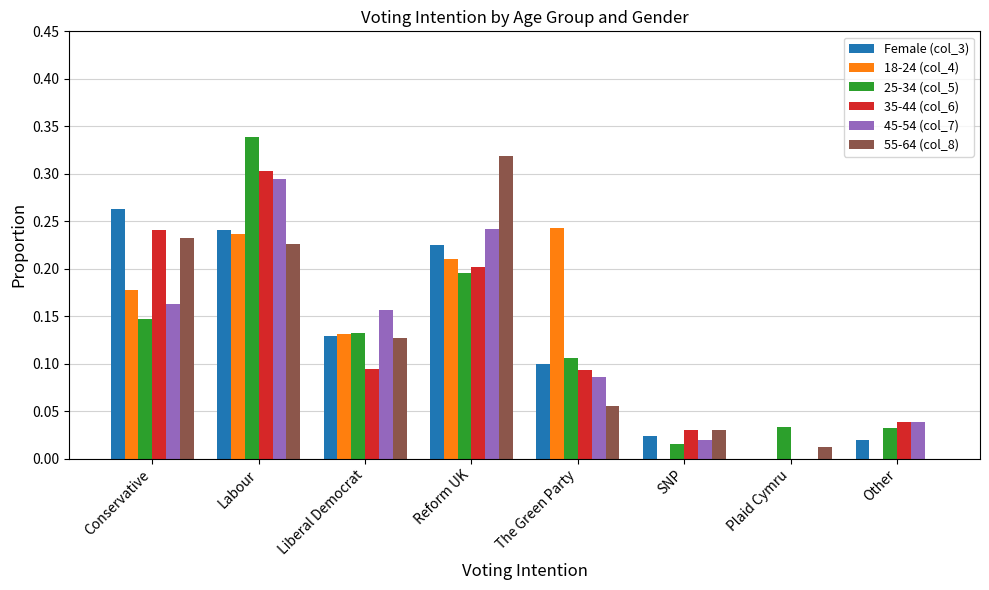

The value of Female (col_3) at Other is 0.0. True or false?

True